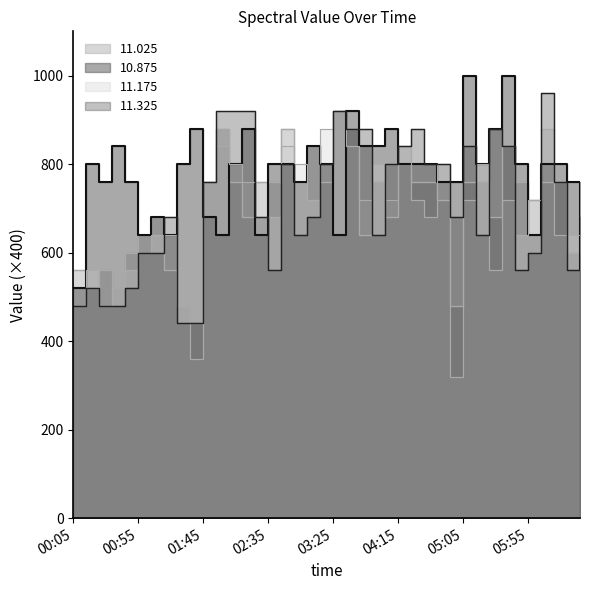

What is the total value across all series at 02:15?

3240.0